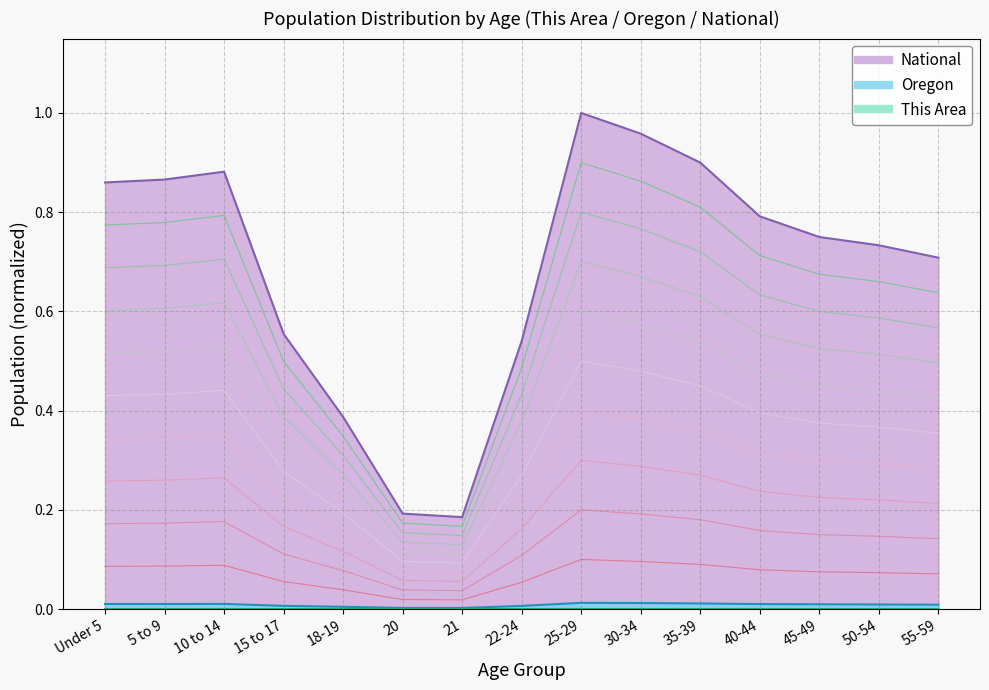

True or false: This Area and Oregon intersect in this chart.

False